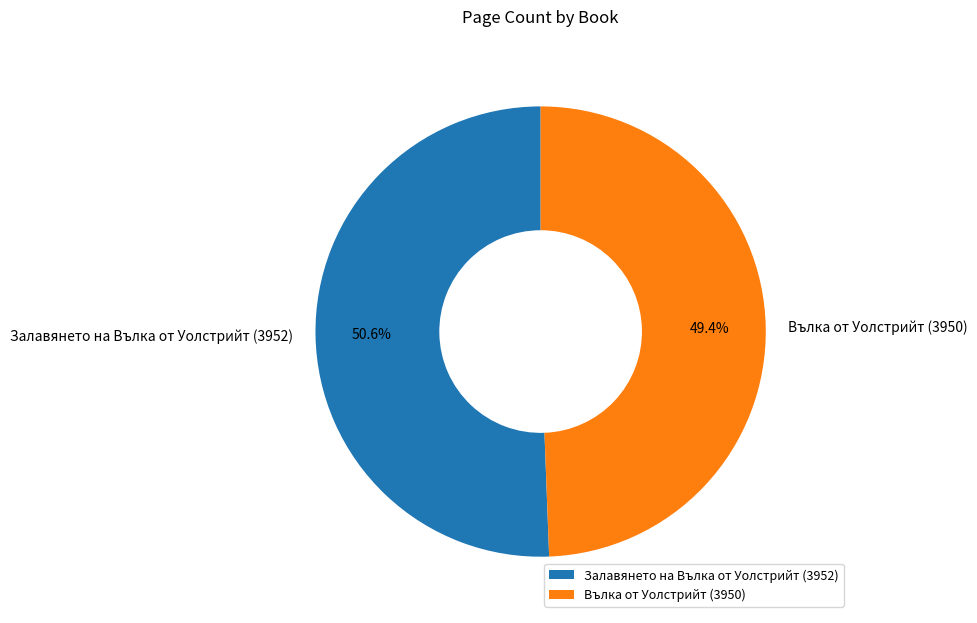

What is the total percentage of Залавянето на Вълка от Уолстрийт (3952) and Вълка от Уолстрийт (3950)?

100.0%